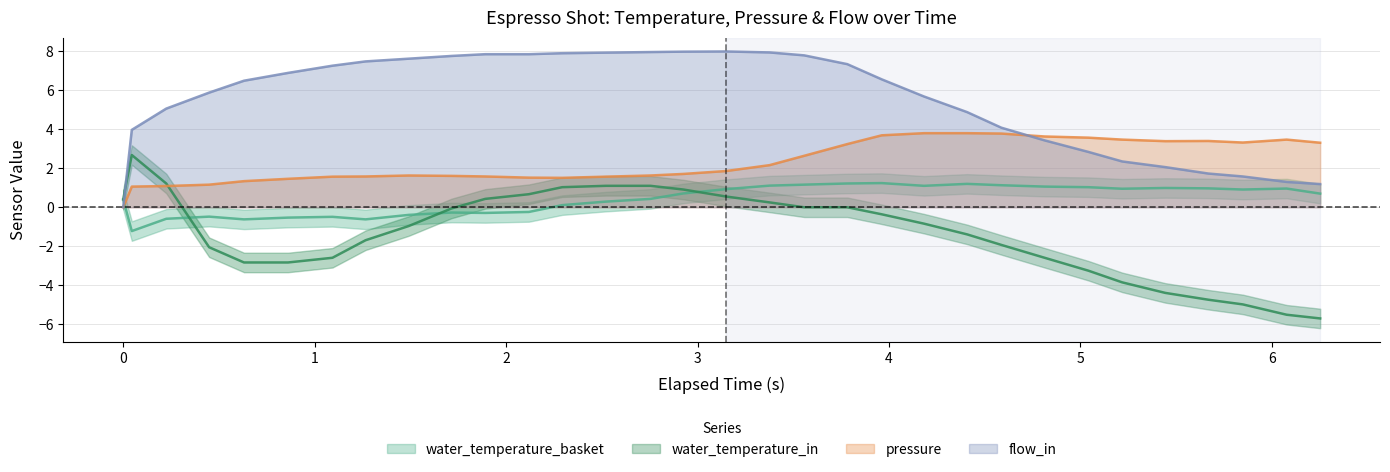

What is the sum of all pressure values?

74.5